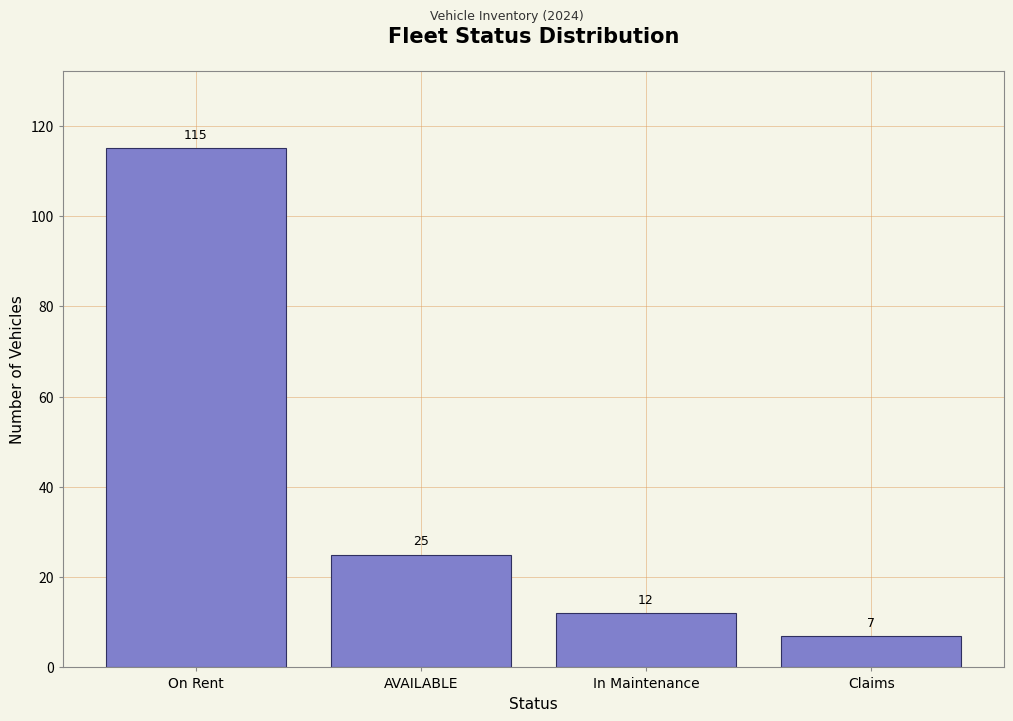

Reading left to right, list all the values displayed in this chart.

On Rent=115	AVAILABLE=25	In Maintenance=12	Claims=7